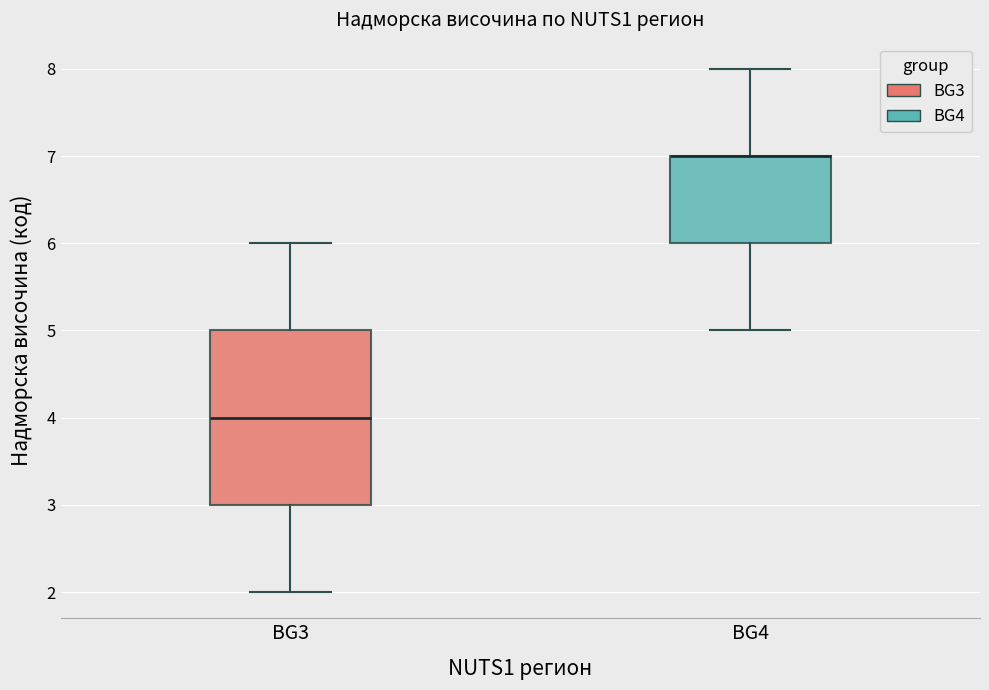

Reading left to right, read every box against the y-axis: the position of its median line, the range the box covers, and the ends of its whiskers. The values are not printed on the chart, so give them approximately, as read against the axis.

BG3: median 4, box 3 to 5, whiskers 2 to 6
BG4: median 7 (drawn on the box's upper edge), box 6 to 7, whiskers 5 to 8